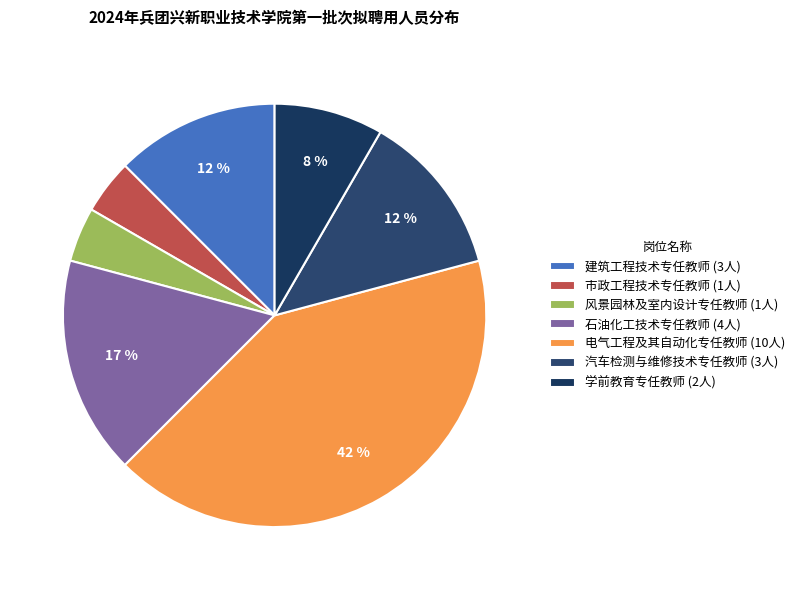

What is the largest slice in the pie chart?

电气工程及其自动化专任教师